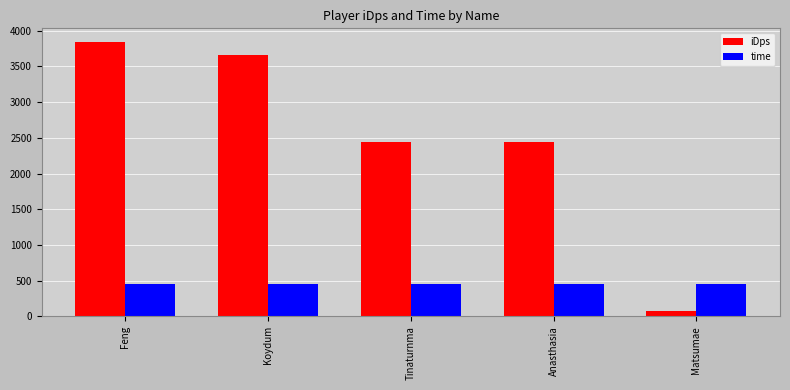

What is the total value across all series at Tinaturnma?

2898.9